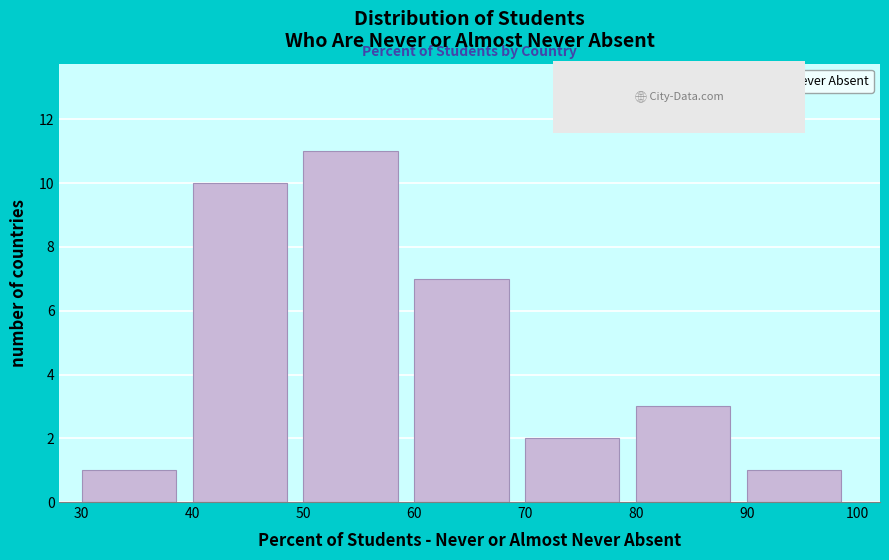

Reading left to right, list every bar in this chart as the range it spans on the x-axis followed by its height. The values are not printed on the chart, so give them approximately, as read against the axis.

30 to 40: 1
40 to 50: 10
50 to 60: 11
60 to 70: 7
70 to 80: 2
80 to 90: 3
90 to 100: 1